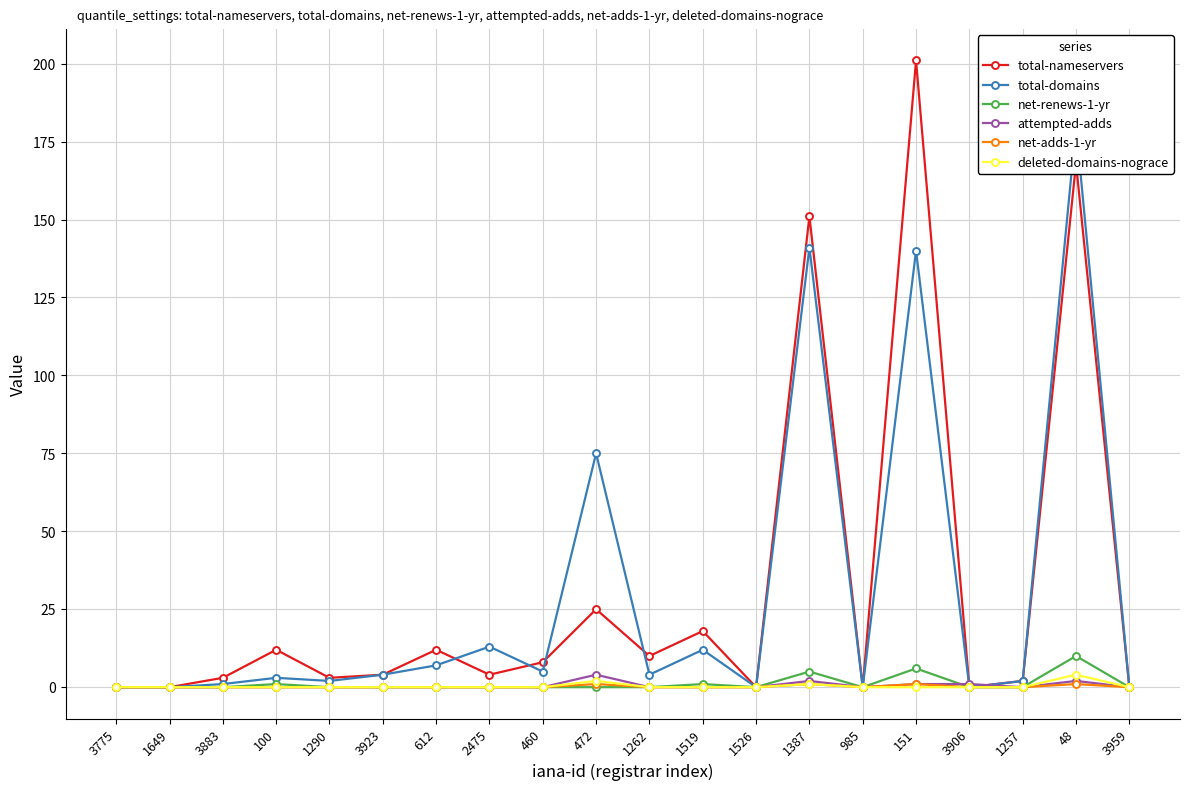

Reading left to right, list all the values displayed in this chart.

total-nameservers: 0	0	3	12	3	4	12	4	8	25	10	18	0	151	0	201	0	2	168	0
total-domains: 0	0	1	3	2	4	7	13	5	75	4	12	0	141	0	140	0	2	180	0
net-renews-1-yr: 0	0	0	1	0	0	0	0	0	0	0	1	0	5	0	6	0	0	10	0
attempted-adds: 0	0	0	0	0	0	0	0	0	4	0	0	0	2	0	1	1	0	2	0
net-adds-1-yr: 0	0	0	0	0	0	0	0	0	1	0	0	0	1	0	1	0	0	1	0
deleted-domains-nograce: 0	0	0	0	0	0	0	0	0	2	0	0	0	1	0	0	0	0	4	0